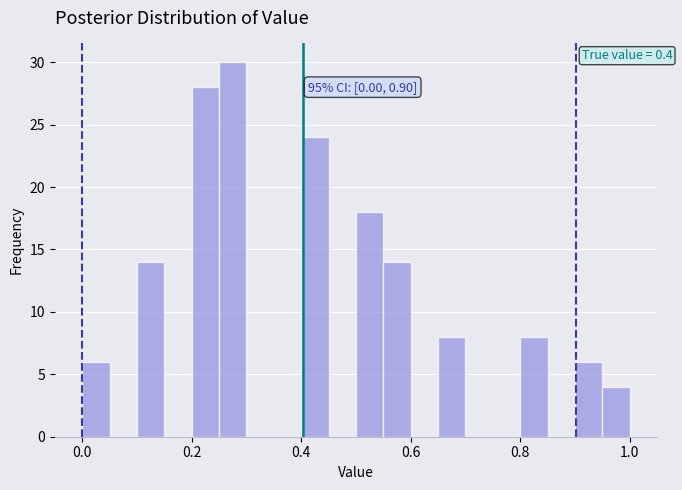

Read against the x-axis, roughly where is the centre of the tallest bar?

0.28